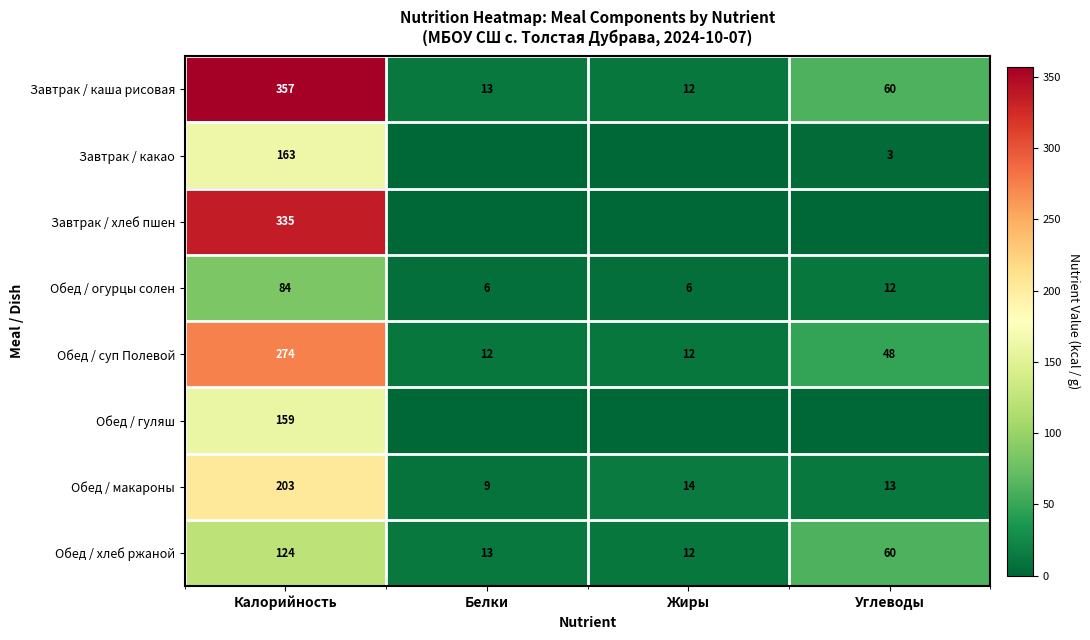

True or false: Обед / макароны has a value of 13 at Углеводы.

True